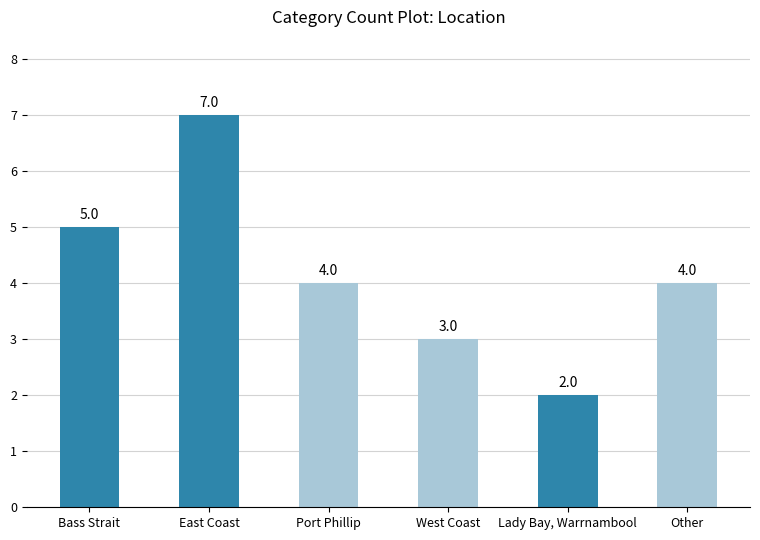

Count the values in the range 3 to 5.

4